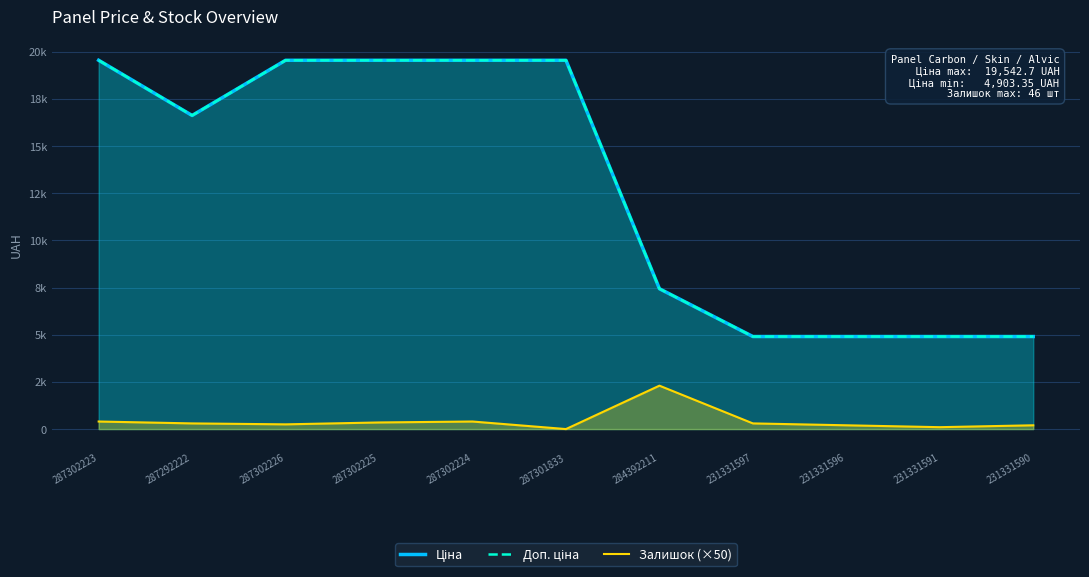

What position from the left is 287301833?

6